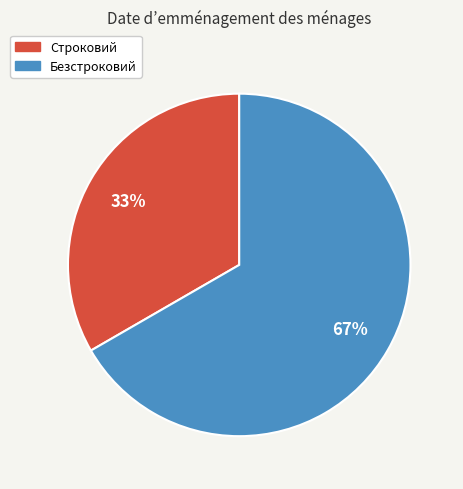

Is the sum of Строковий and Безстроковий greater than half?

Yes